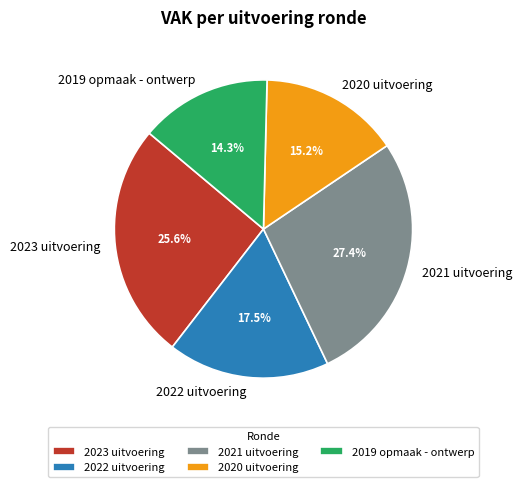

What is the ratio of the value at 2022 uitvoering to the value at 2021 uitvoering?

0.6